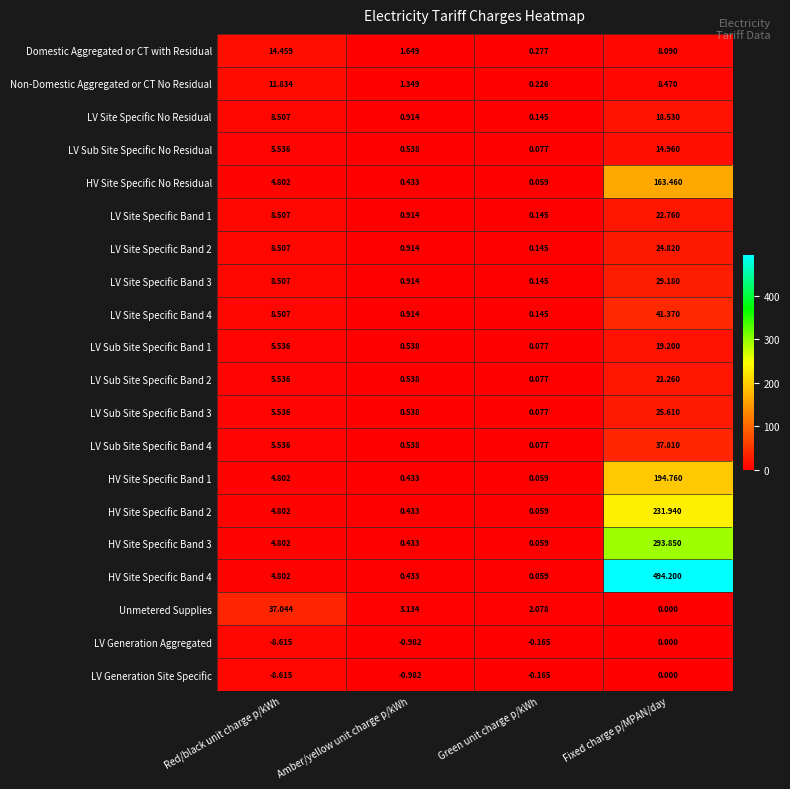

Rank the categories by LV Sub Site Specific Band 4 value from highest to lowest.

Fixed charge p/MPAN/day, Red/black unit charge p/kWh, Amber/yellow unit charge p/kWh, Green unit charge p/kWh